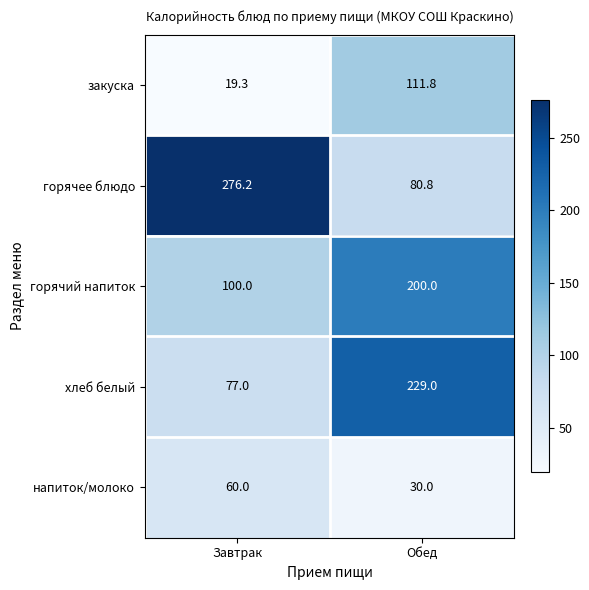

Where is хлеб белый nearest to the value 153?

Завтрак